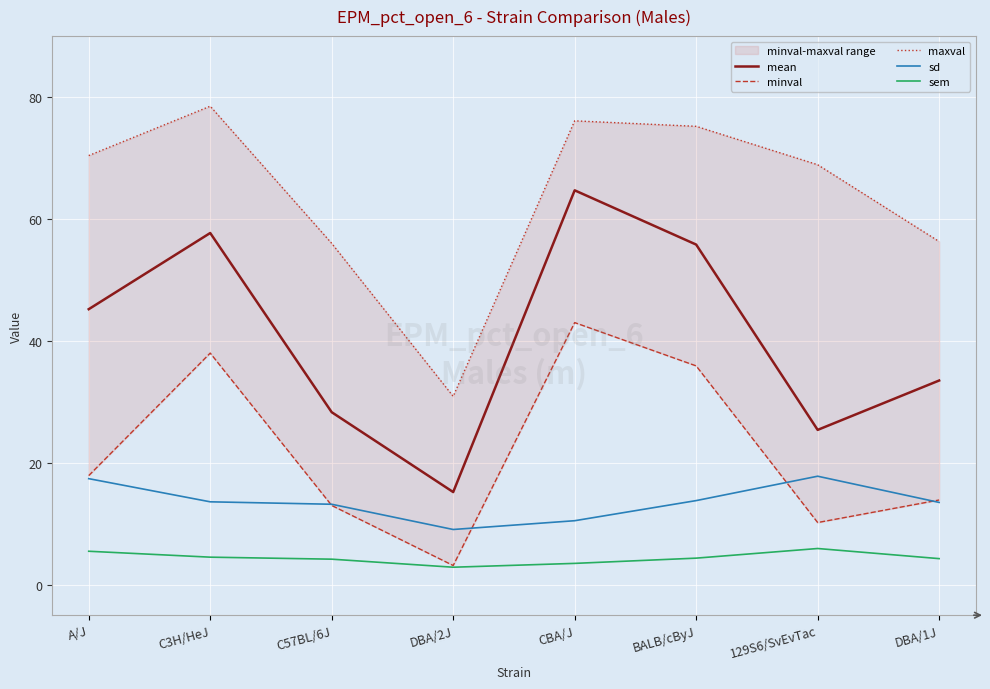

What are all the series names shown in the legend?

mean, minval, maxval, sd, sem